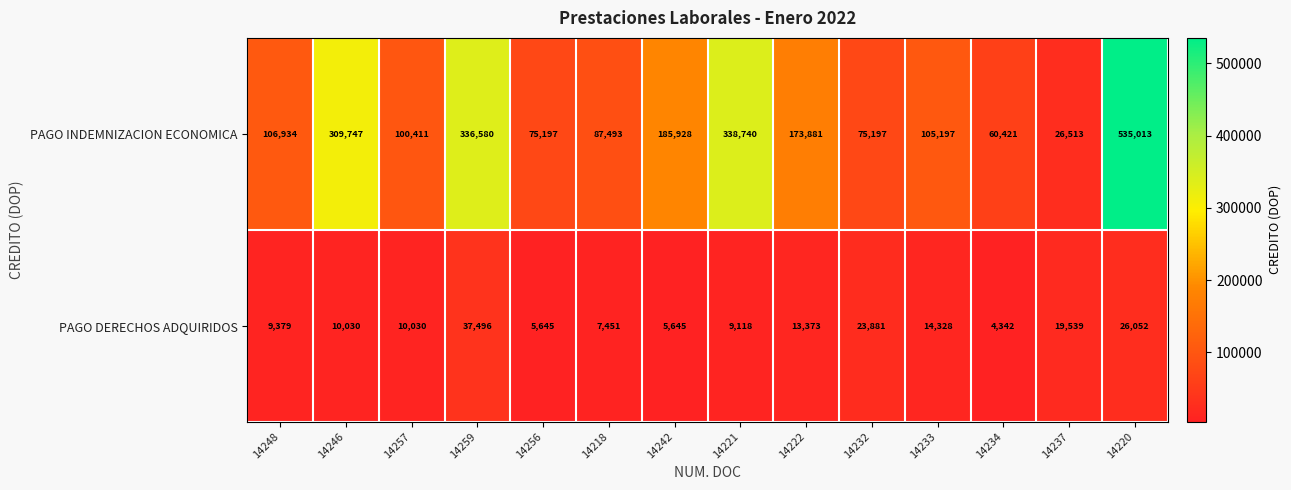

At which category is the sum across all series the highest?

14220